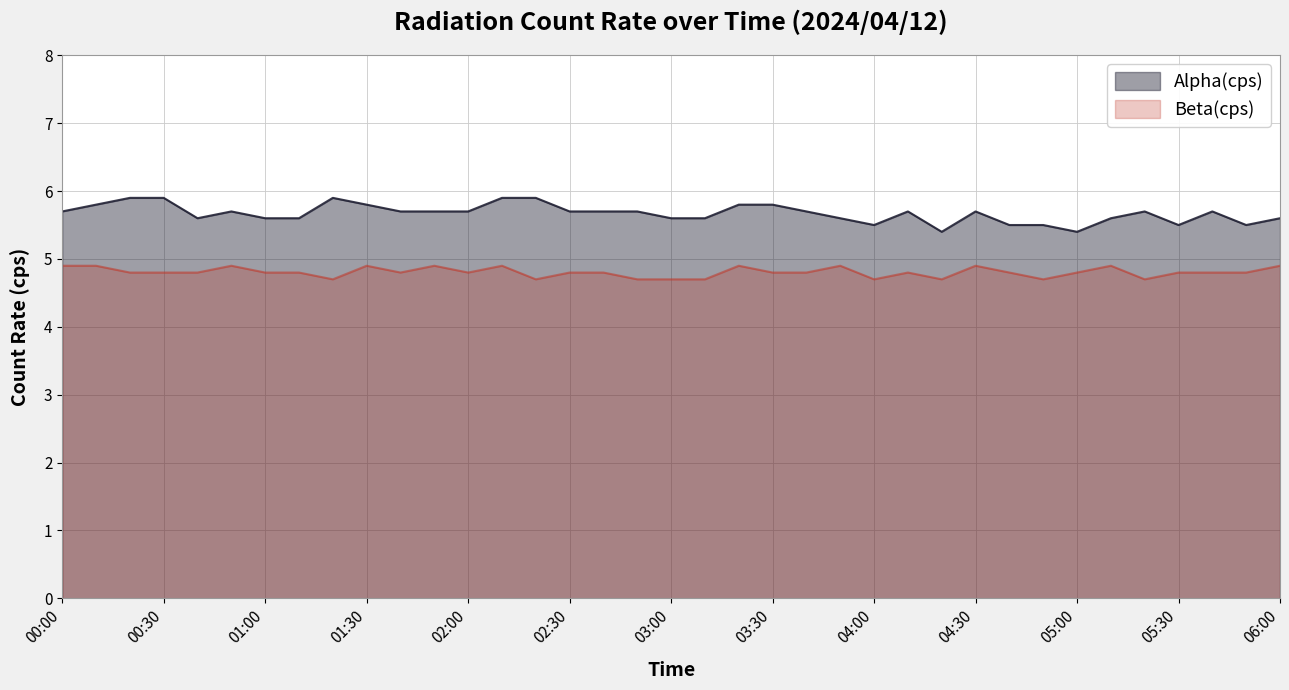

At how many categories does at least one series exceed 5?

37